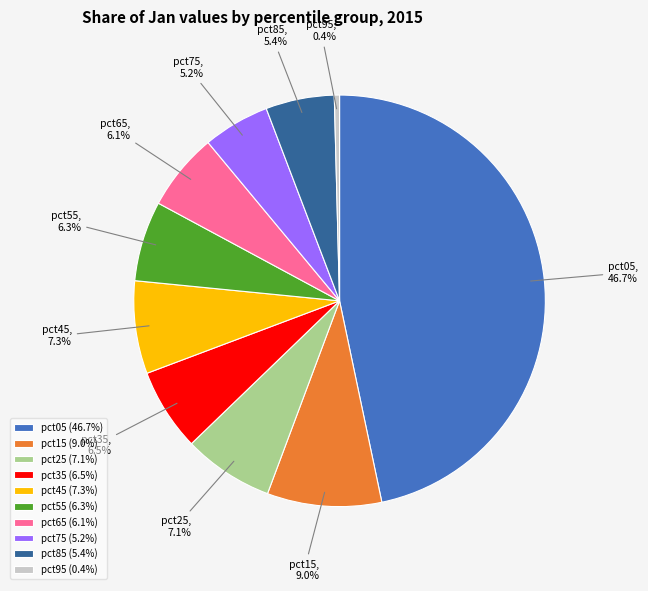

What portion of the pie excludes pct35?

93.5%